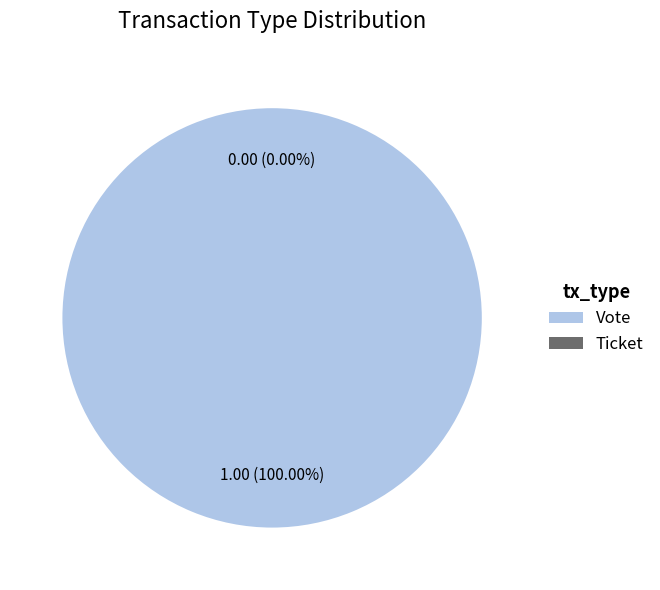

What is the largest slice in the pie chart?

Vote